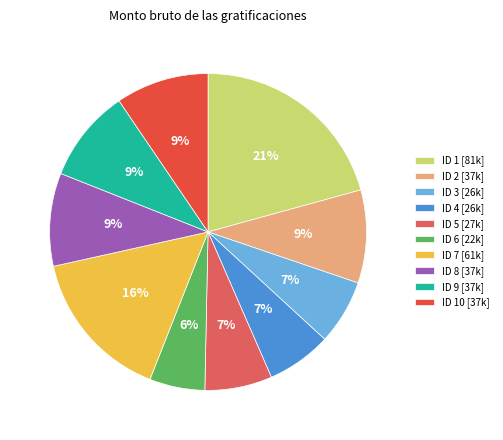

Which slice is the largest?

ID 1 [81k]